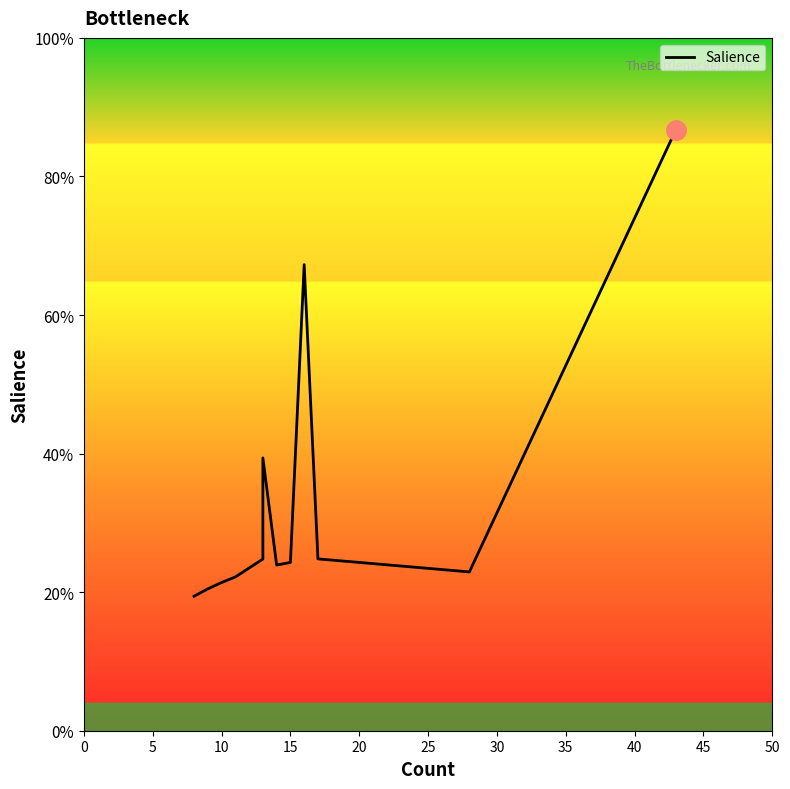

How many lines are shown in the chart?

1